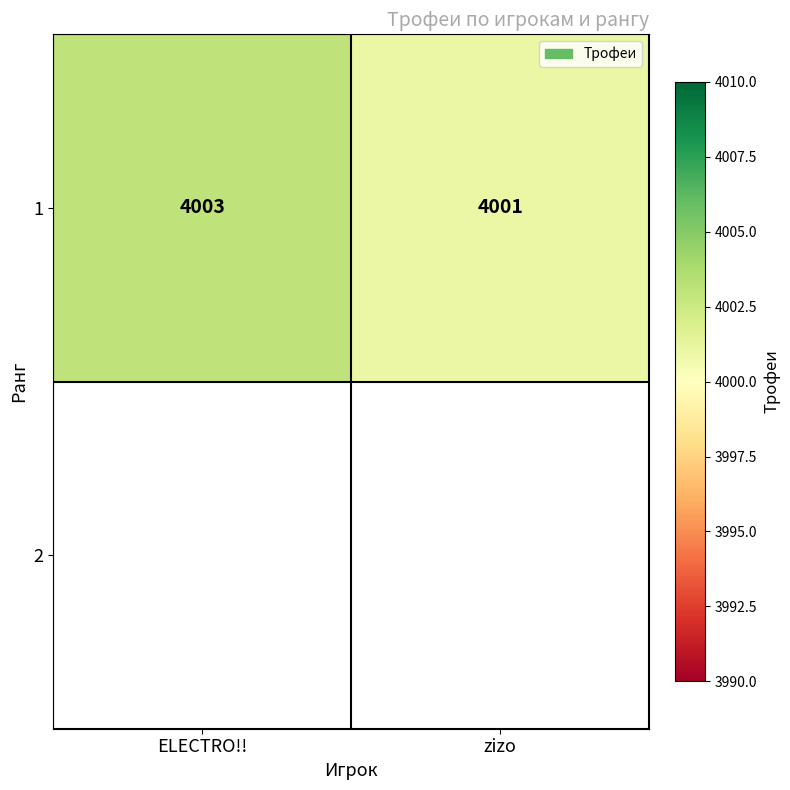

How many data points are less than 4003?

1